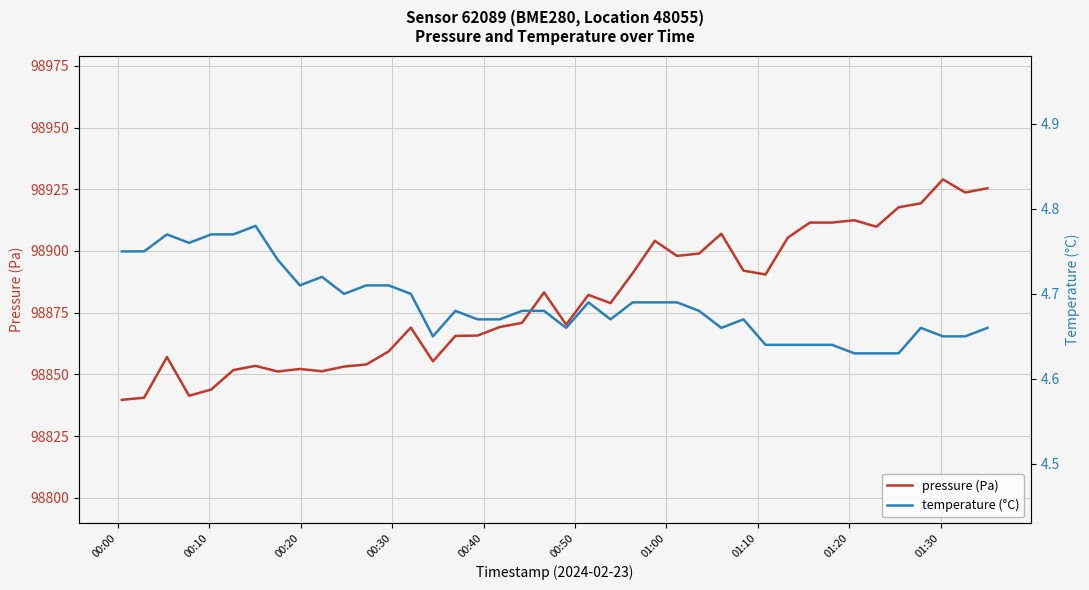

What is the lowest value of the pressure (Pa) series?

98839.7